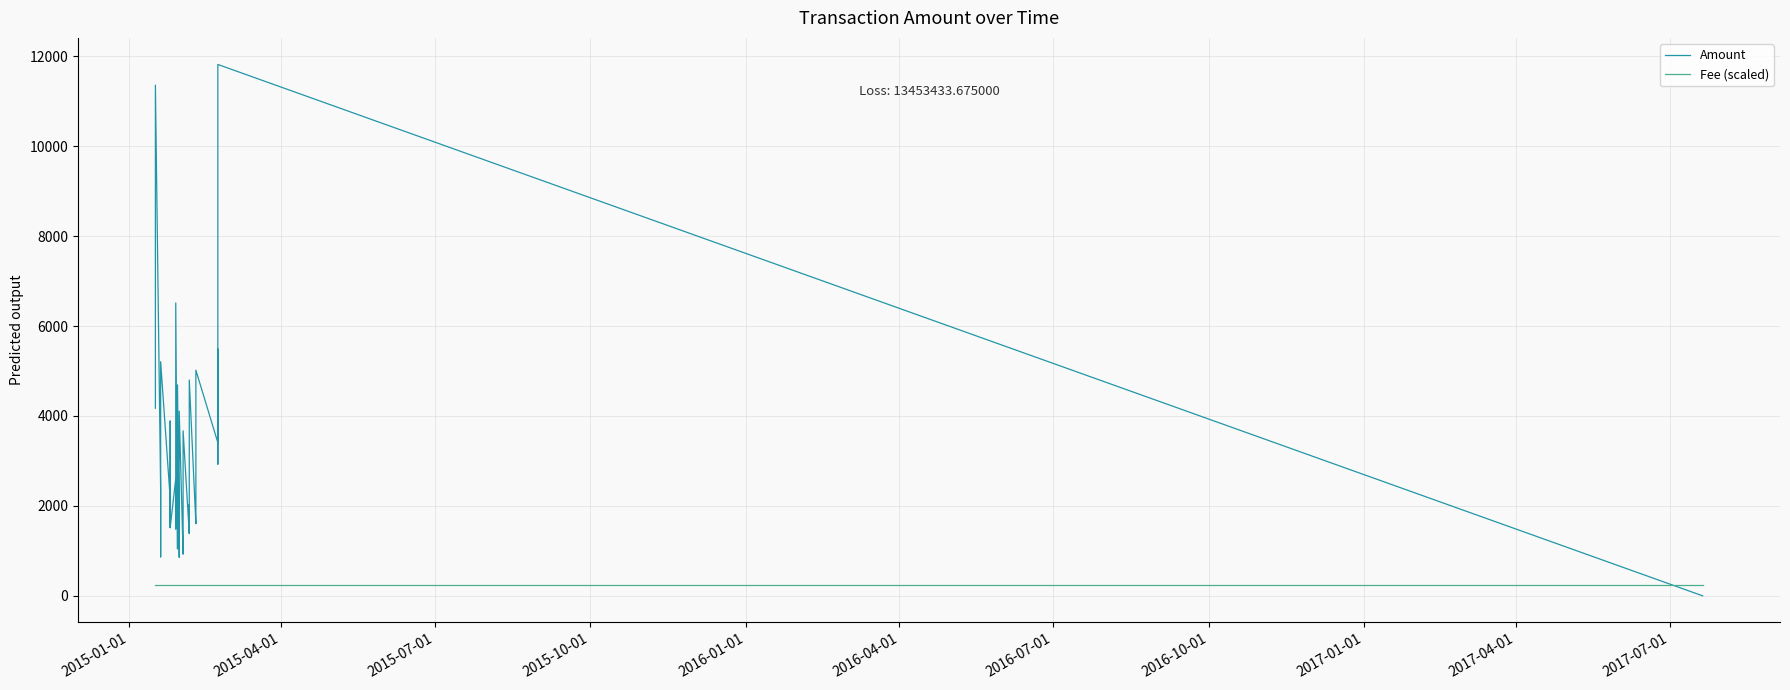

Rank the series by their average value, from lowest to highest.

Fee (scaled), Amount